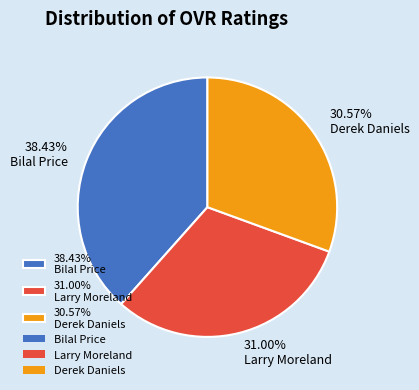

Do 31.00% Larry Moreland and 38.43% Bilal Price together represent more than half of the pie?

Yes